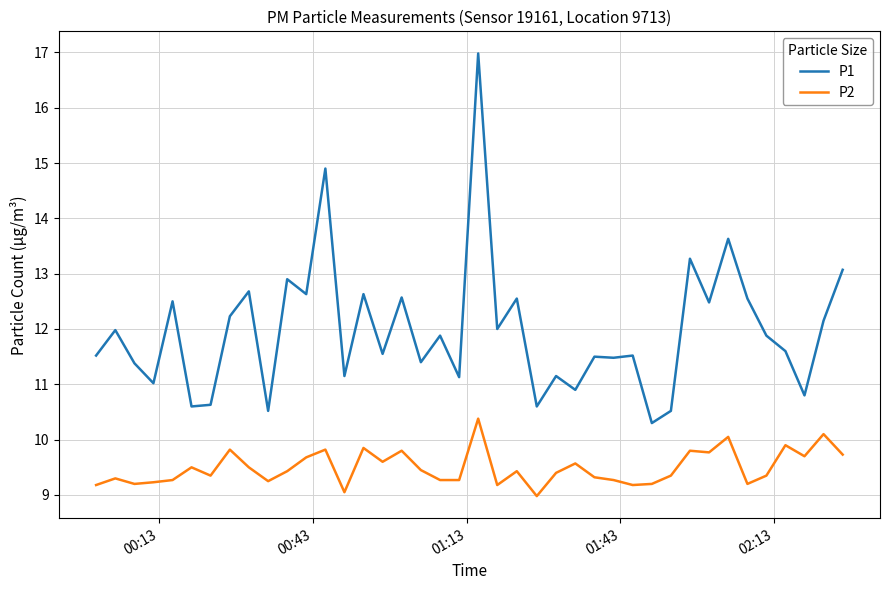

Rank the series by their maximum value, from highest to lowest.

P1, P2